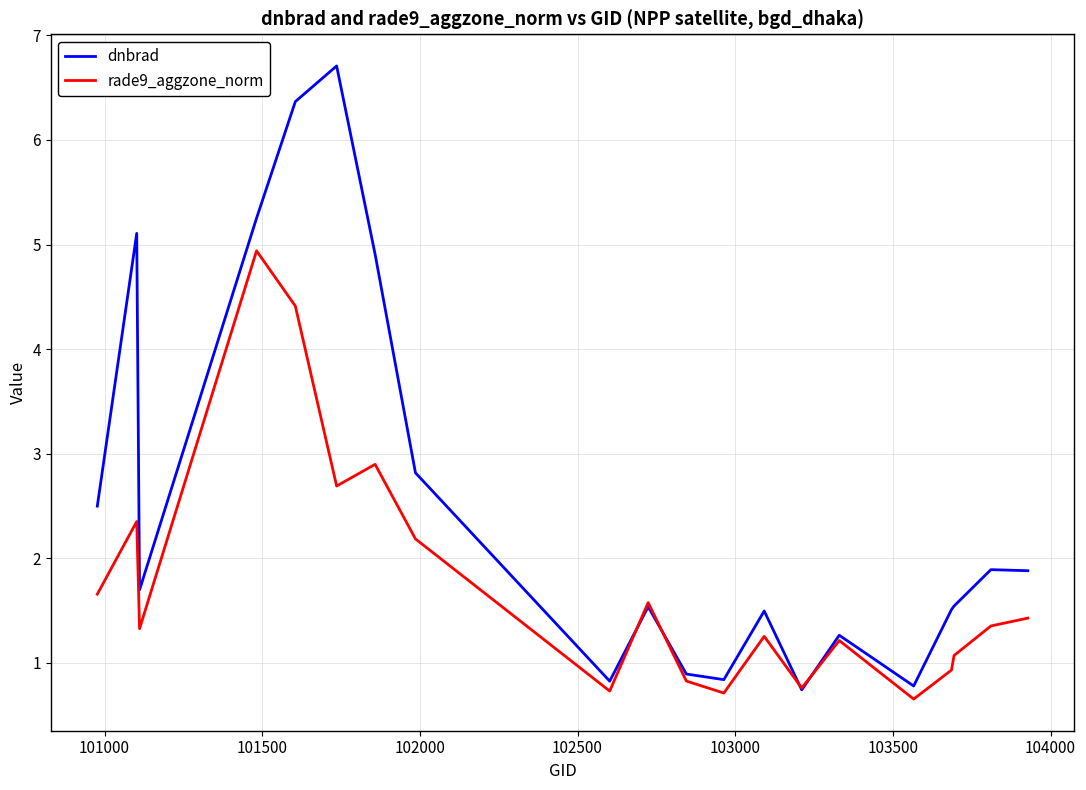

What is the sum of all dnbrad values?

50.6